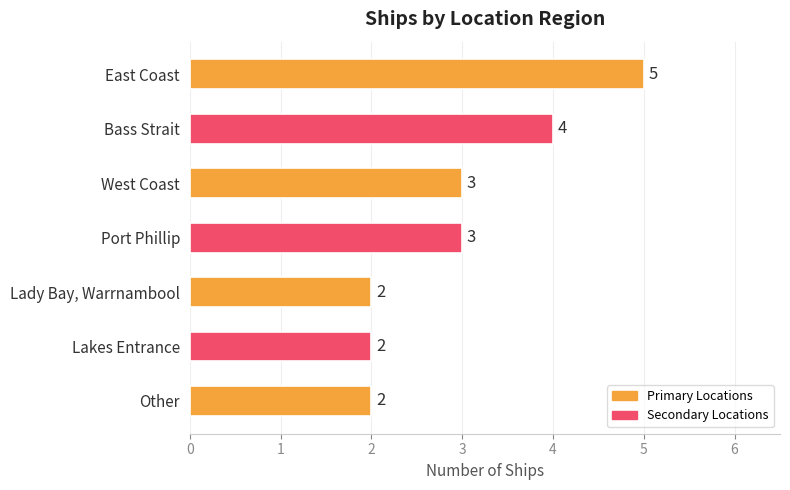

The chart shows a value of 2 at Lakes Entrance. True or false?

True